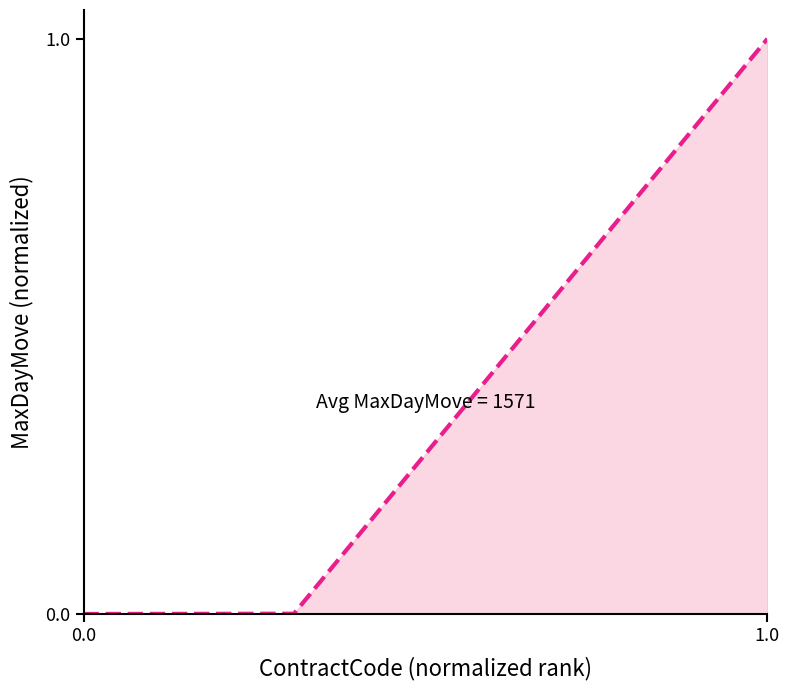

What is the greatest value displayed?

1.0